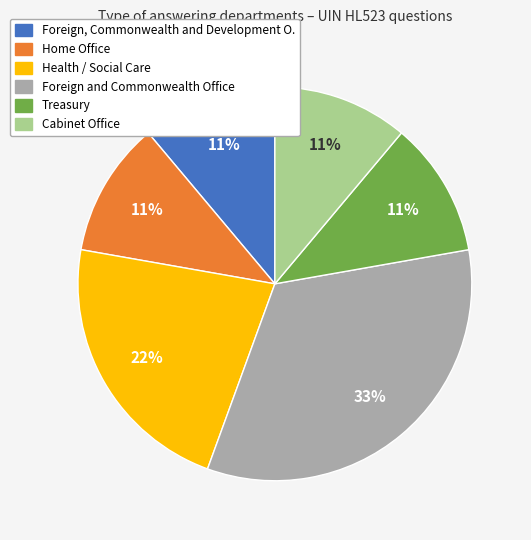

To the nearest percent, what is the difference between the largest and smallest slice percentages?

22%